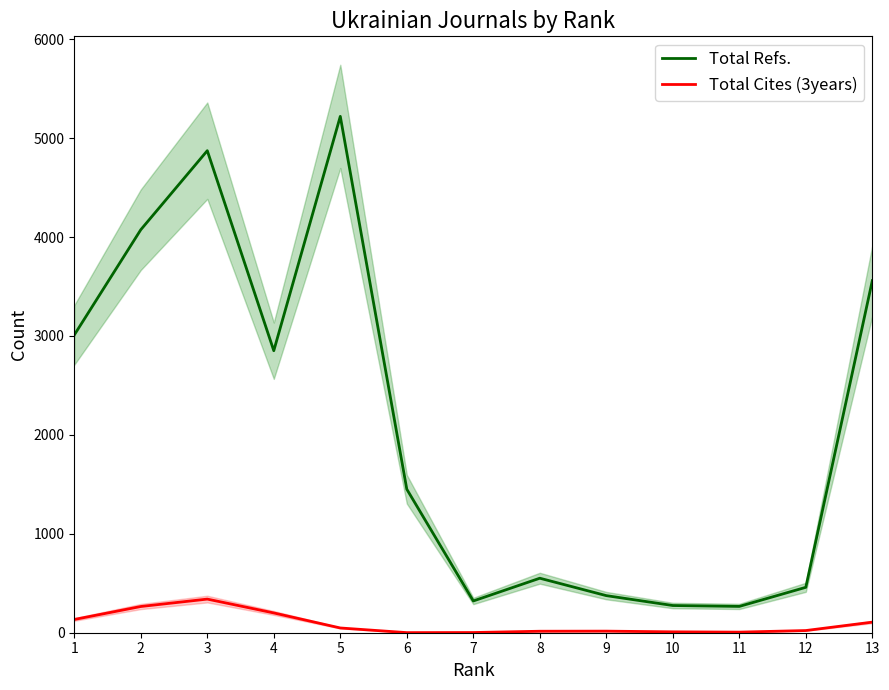

How many lines are shown in the chart?

2